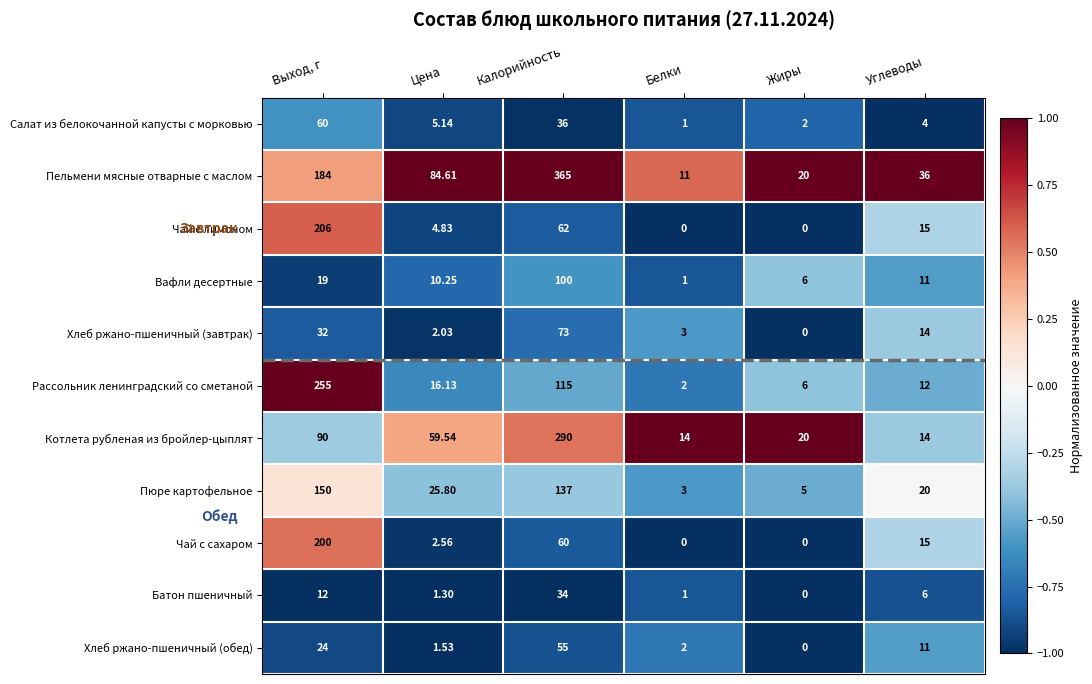

At which category is the sum across all series the highest?

Калорийность